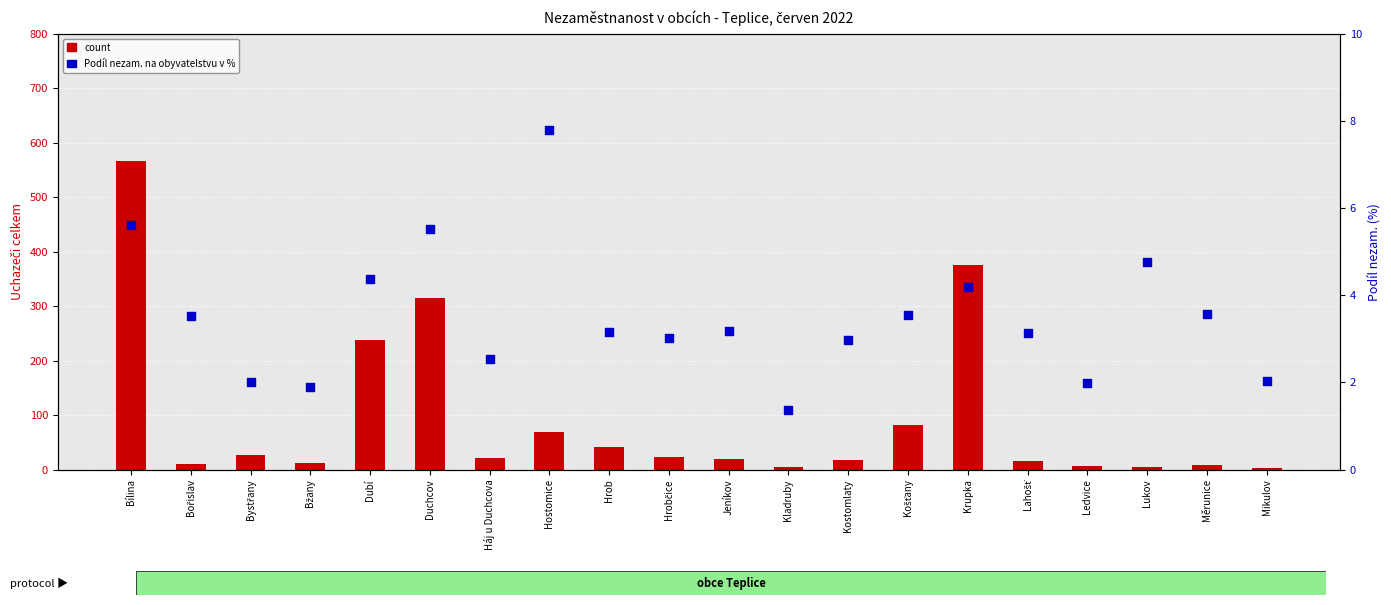

What is the total value across all series at Měrunice?

11.6